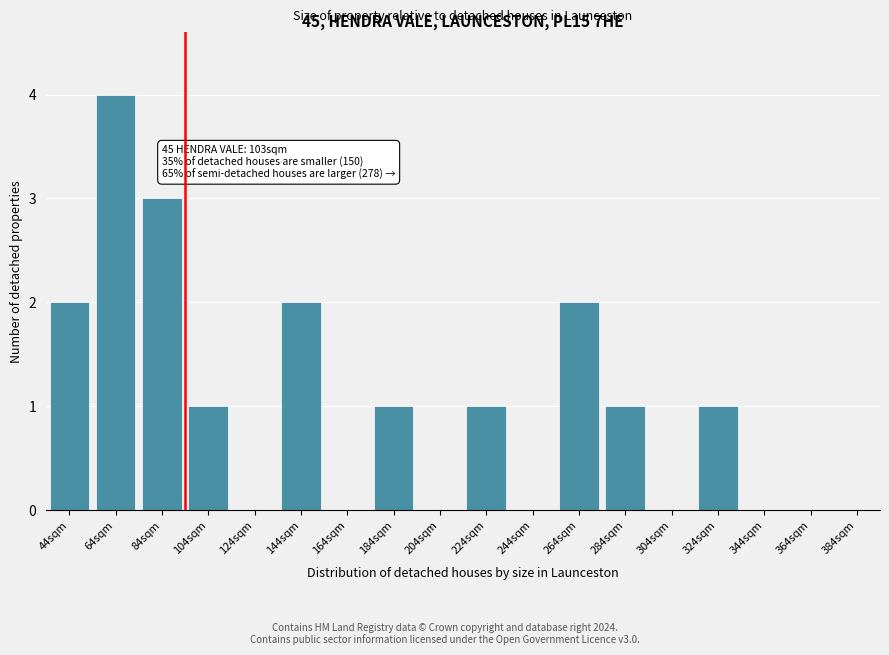

Reading left to right, extract all data points from this chart.

44sqm=2	64sqm=4	84sqm=3	104sqm=1	124sqm=0	144sqm=2	164sqm=0	184sqm=1	204sqm=0	224sqm=1	244sqm=0	264sqm=2	284sqm=1	304sqm=0	324sqm=1	344sqm=0	364sqm=0	384sqm=0